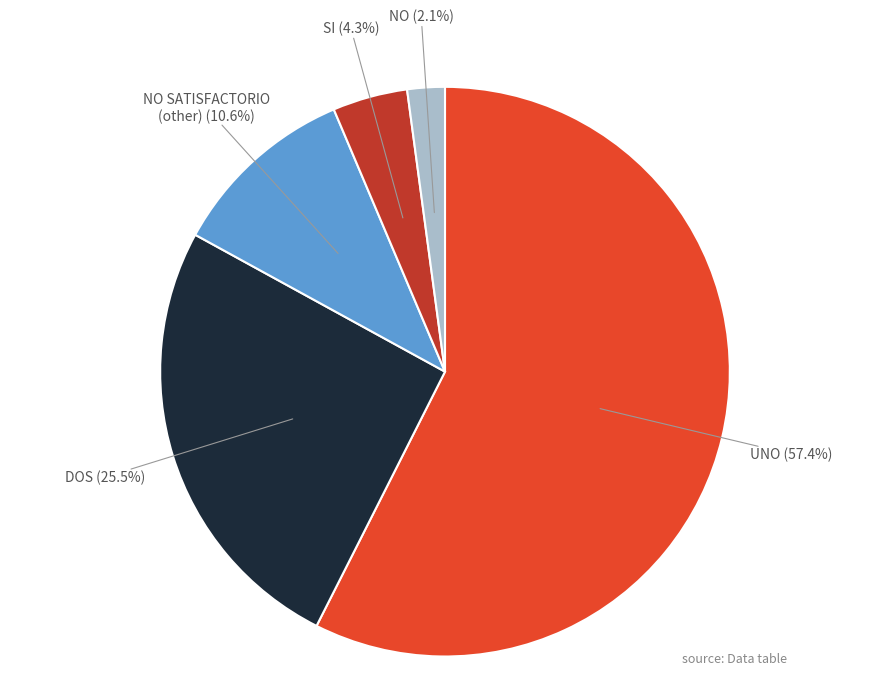

Is there a majority slice in this chart?

Yes